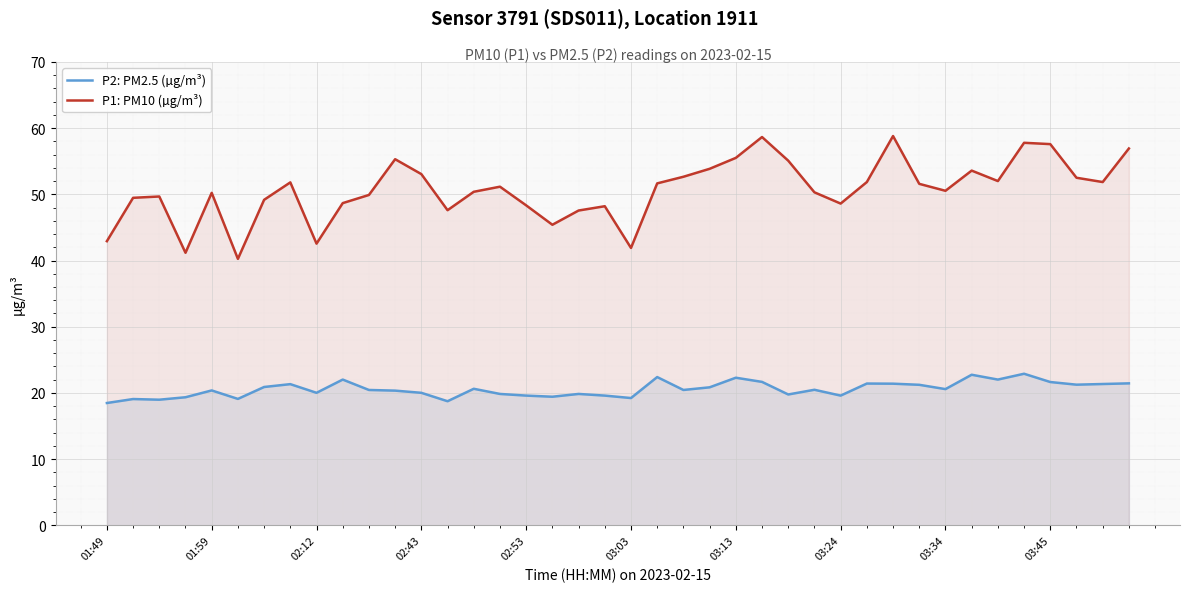

Which series has the widest spread of values?

P1: PM10 (µg/m³)